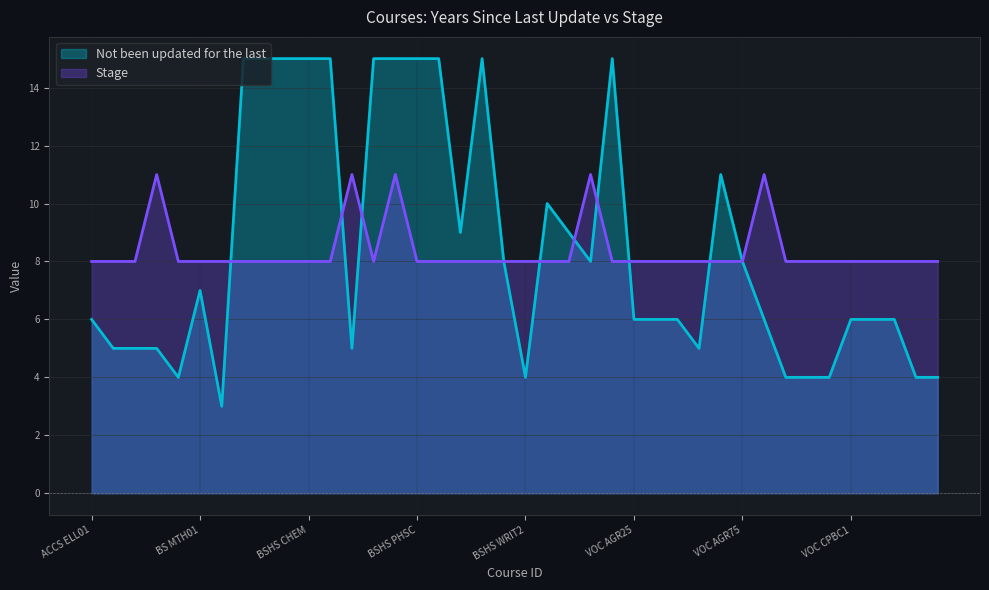

What is the smallest value displayed?

3